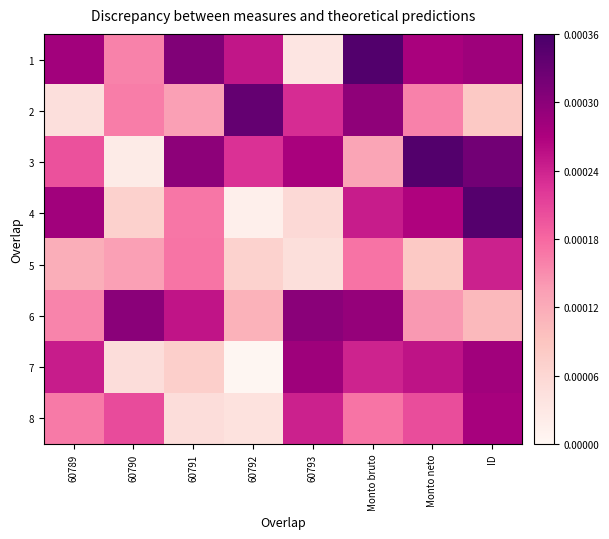

Which series has the largest range (max minus min)?

4